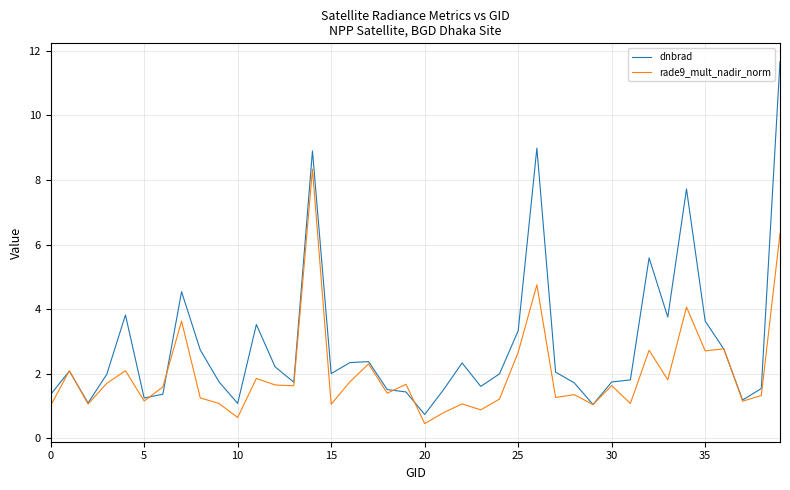

Which series has the largest total across all categories?

dnbrad